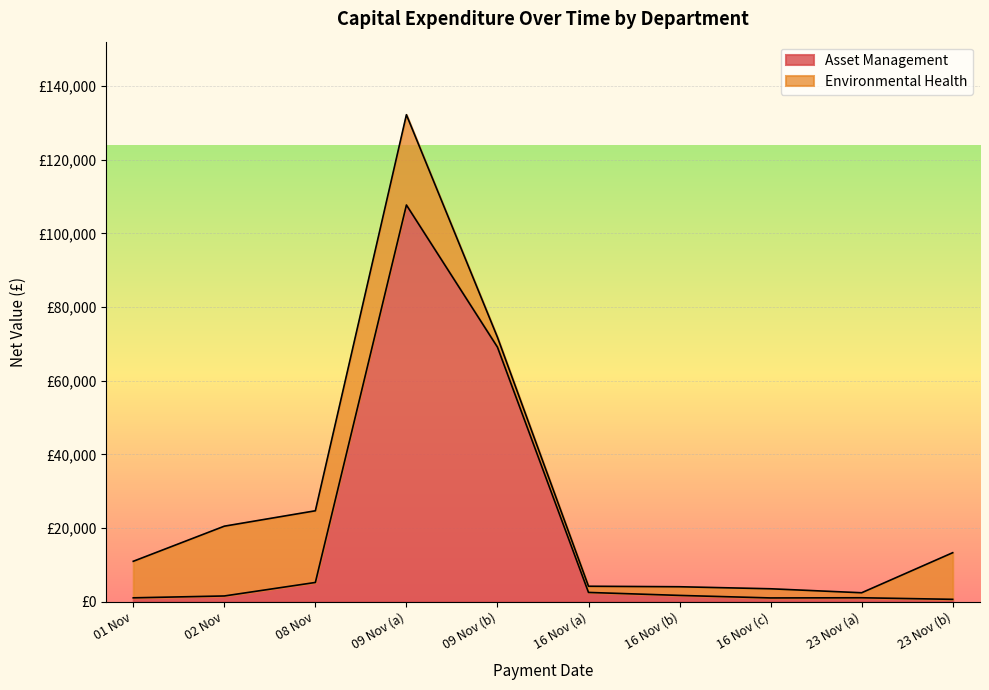

What are all the series names shown in the legend?

Asset Management, Environmental Health